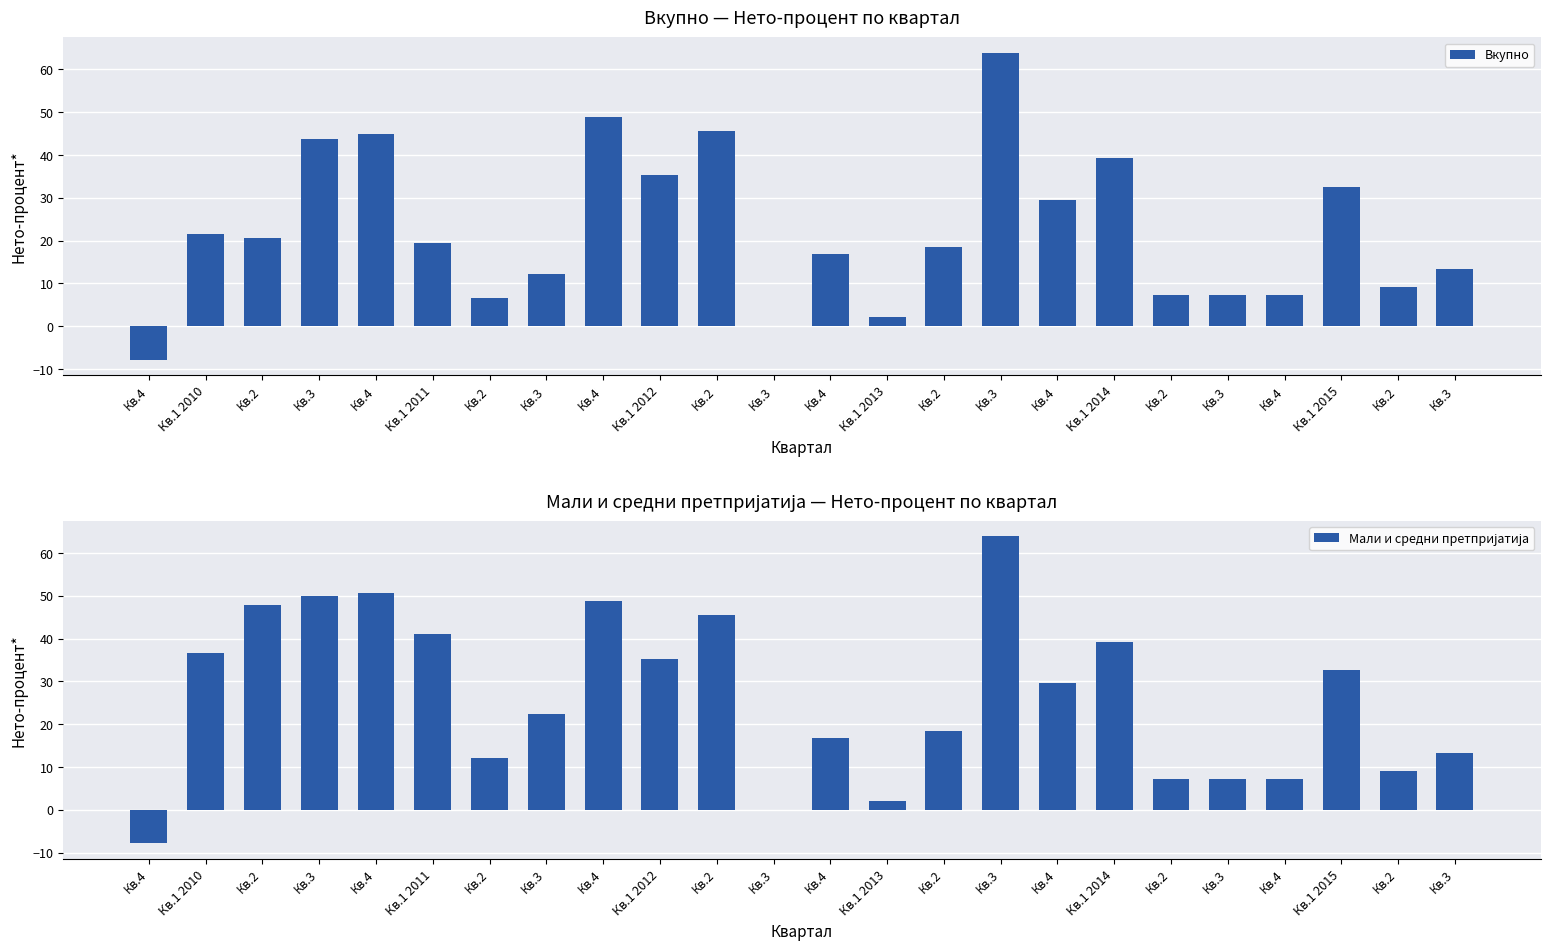

What is the label of the 22nd bar from the right?

Кв.2